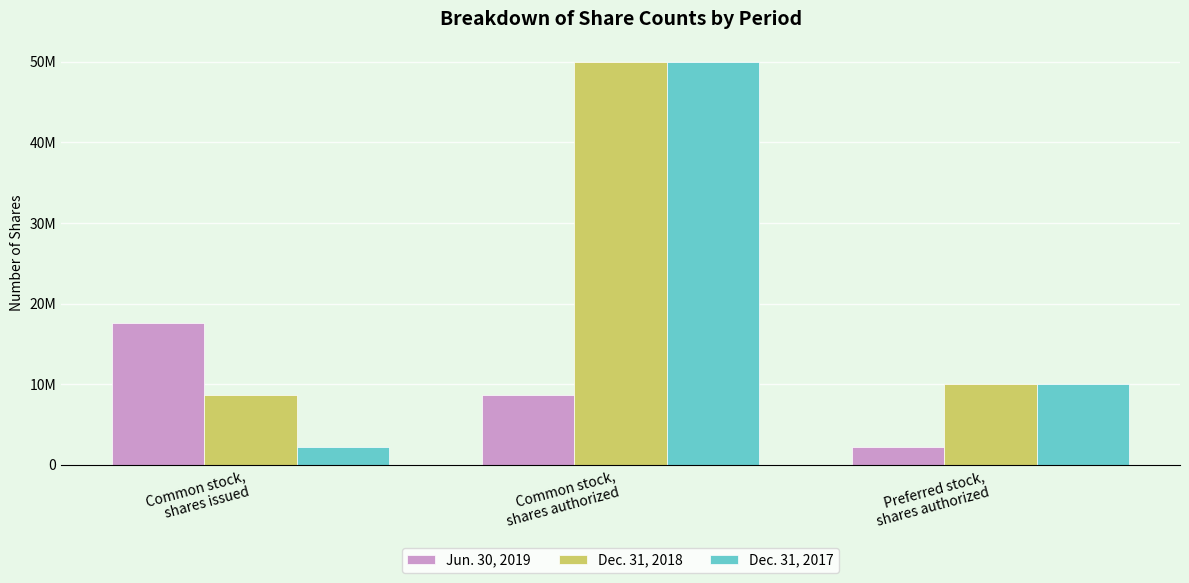

Reading right to left, transcribe all the data shown in this chart.

Jun. 30, 2019: Preferred stock,
shares authorized=2265320	Common stock,
shares authorized=8645720	Common stock,
shares issued=17645720
Dec. 31, 2018: Preferred stock,
shares authorized=10000000	Common stock,
shares authorized=50000000	Common stock,
shares issued=8645720
Dec. 31, 2017: Preferred stock,
shares authorized=10000000	Common stock,
shares authorized=50000000	Common stock,
shares issued=2265320